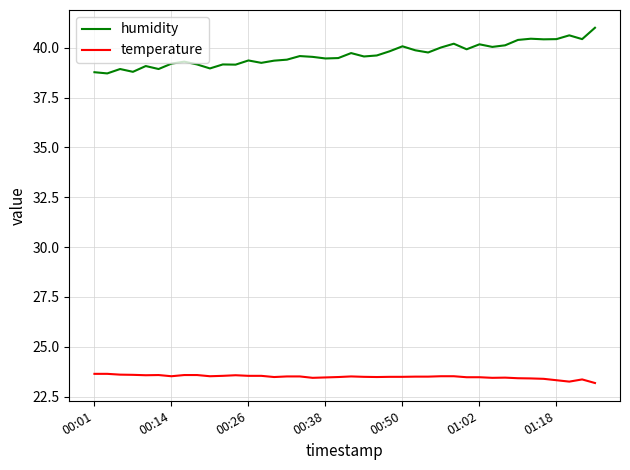

Count the number of categories in the chart.

40